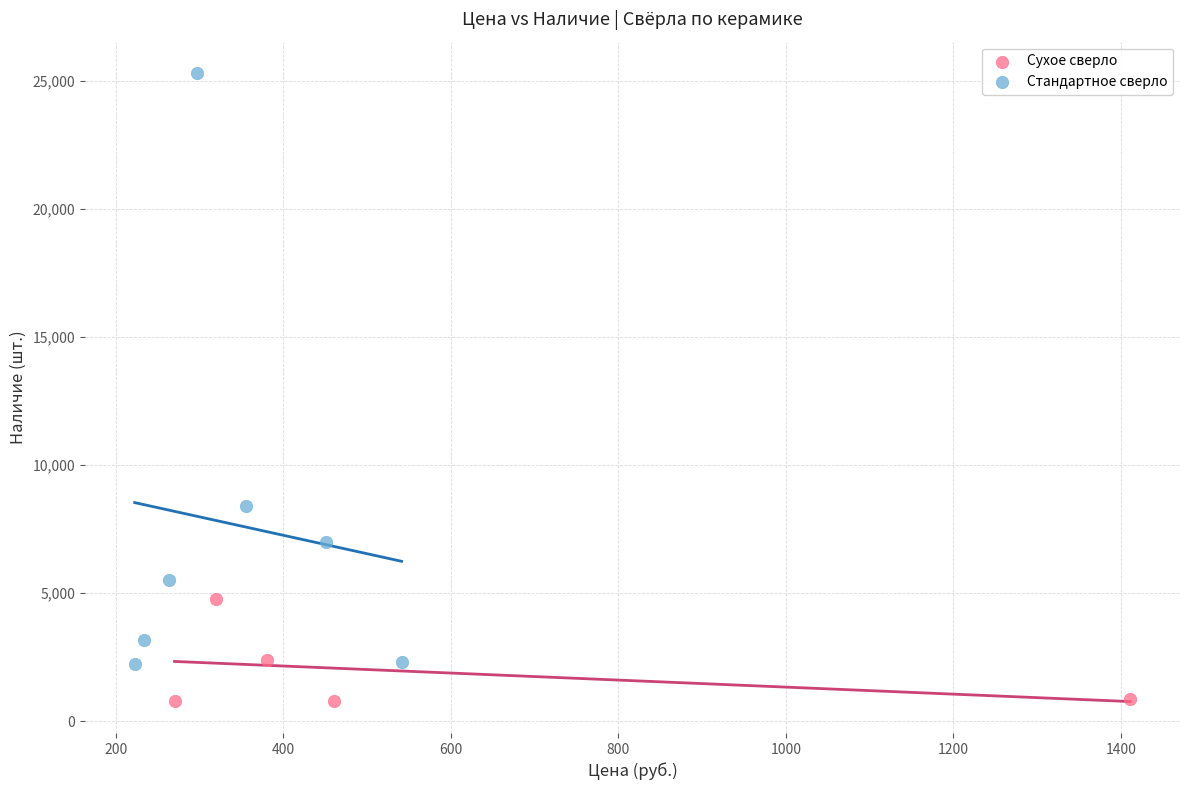

Which series contains the lowest Y value?

Сухое сверло